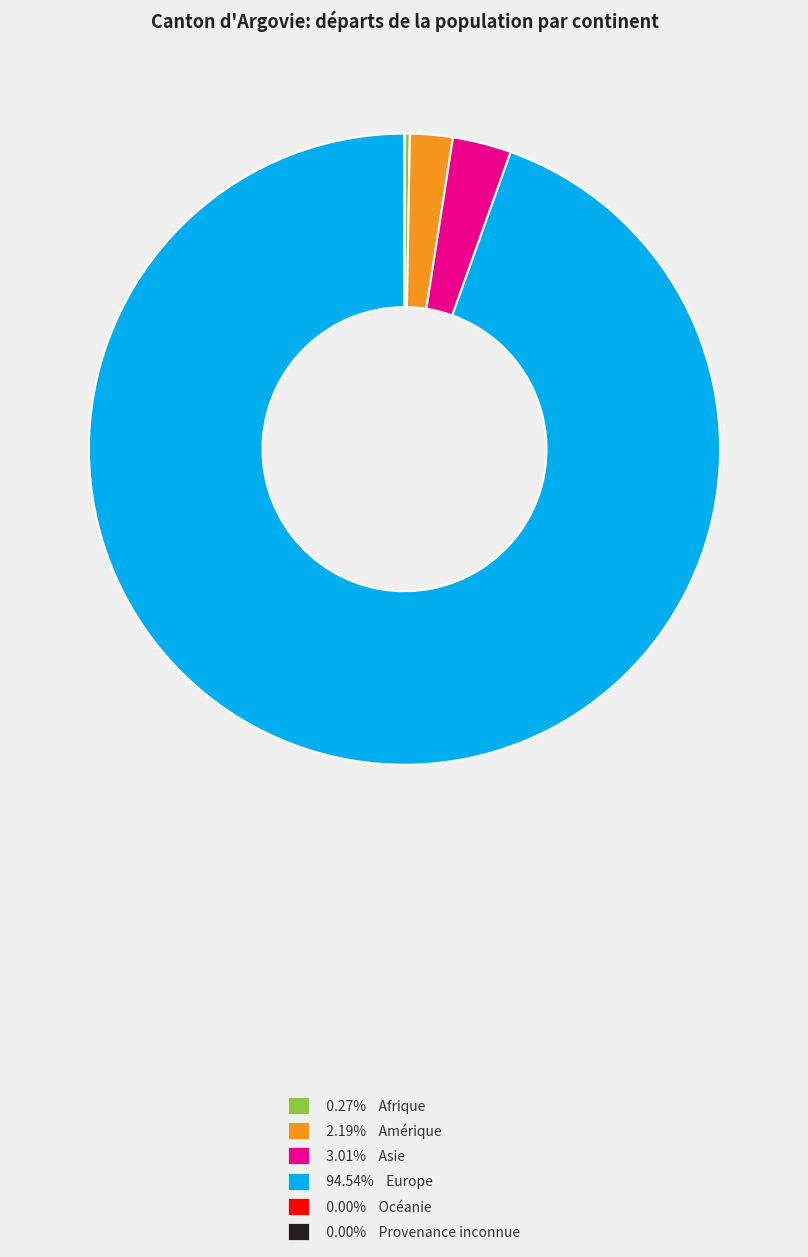

Does any single category account for the majority?

Yes